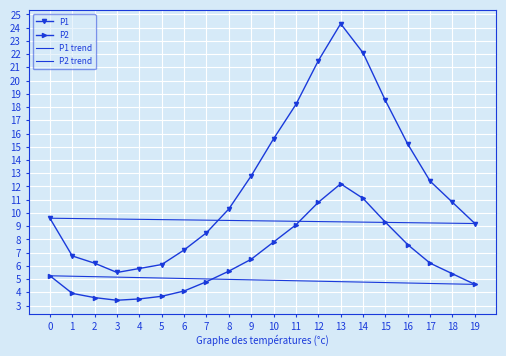

Does the chart display data point markers on the line(s)?

Yes